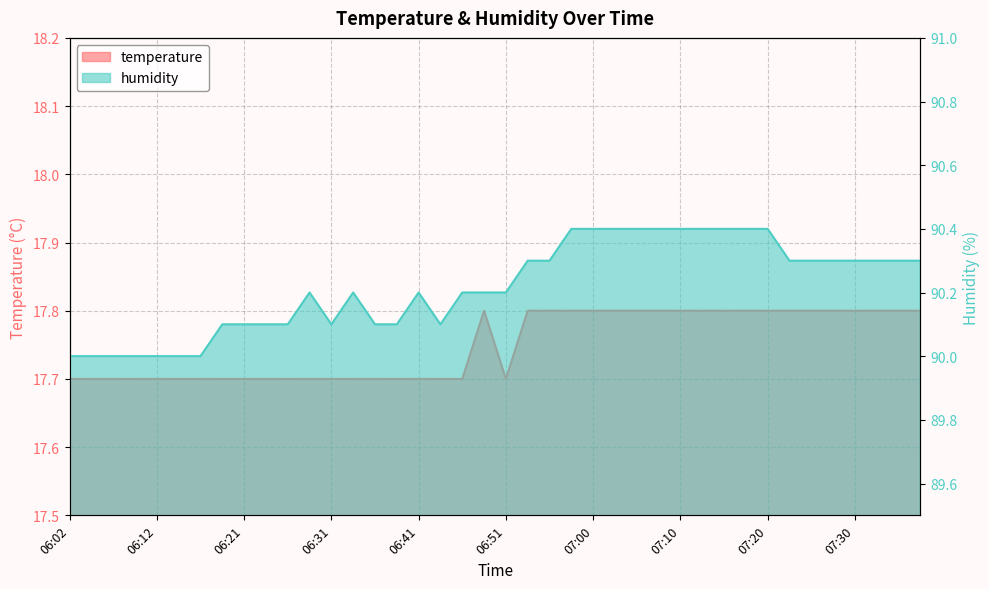

What is the difference between the second highest and minimum values in the humidity series?

0.4